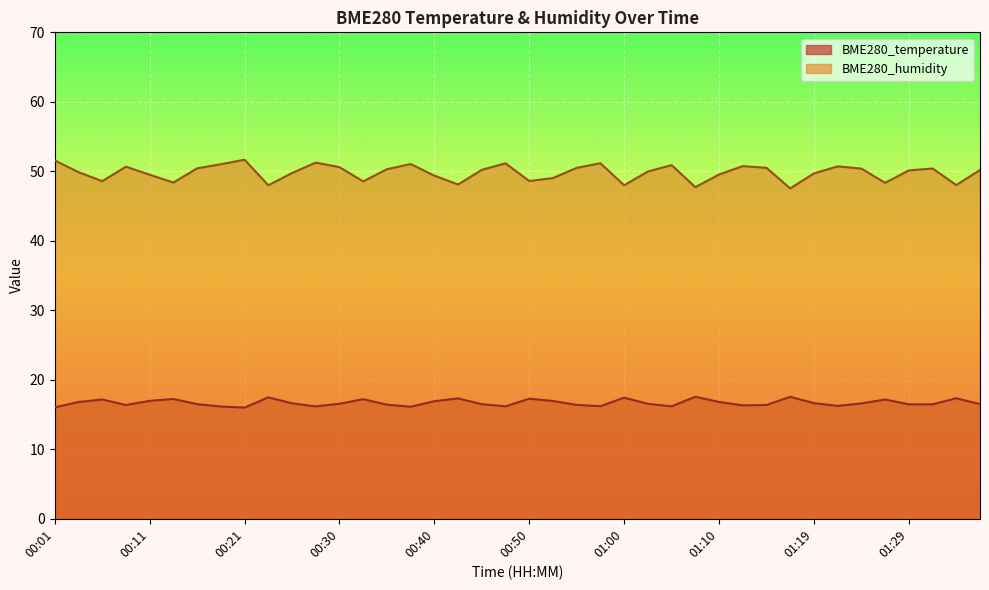

Reading left to right, transcribe all the data shown in this chart.

BME280_temperature: 16.0	16.8	17.2	16.4	17.0	17.2	16.5	16.1	16.0	17.5	16.6	16.2	16.6	17.2	16.4	16.1	16.9	17.3	16.5	16.2	17.3	16.9	16.4	16.2	17.4	16.5	16.2	17.6	16.8	16.3	16.4	17.6	16.6	16.2	16.6	17.2	16.5	16.5	17.3	16.5
BME280_humidity: 51.6	49.9	48.6	50.7	49.5	48.4	50.4	51.0	51.7	48.0	49.8	51.2	50.6	48.5	50.3	51.0	49.4	48.1	50.2	51.1	48.6	49.0	50.5	51.2	48.0	50.0	50.9	47.7	49.5	50.8	50.5	47.5	49.7	50.7	50.4	48.3	50.1	50.4	48.0	50.2